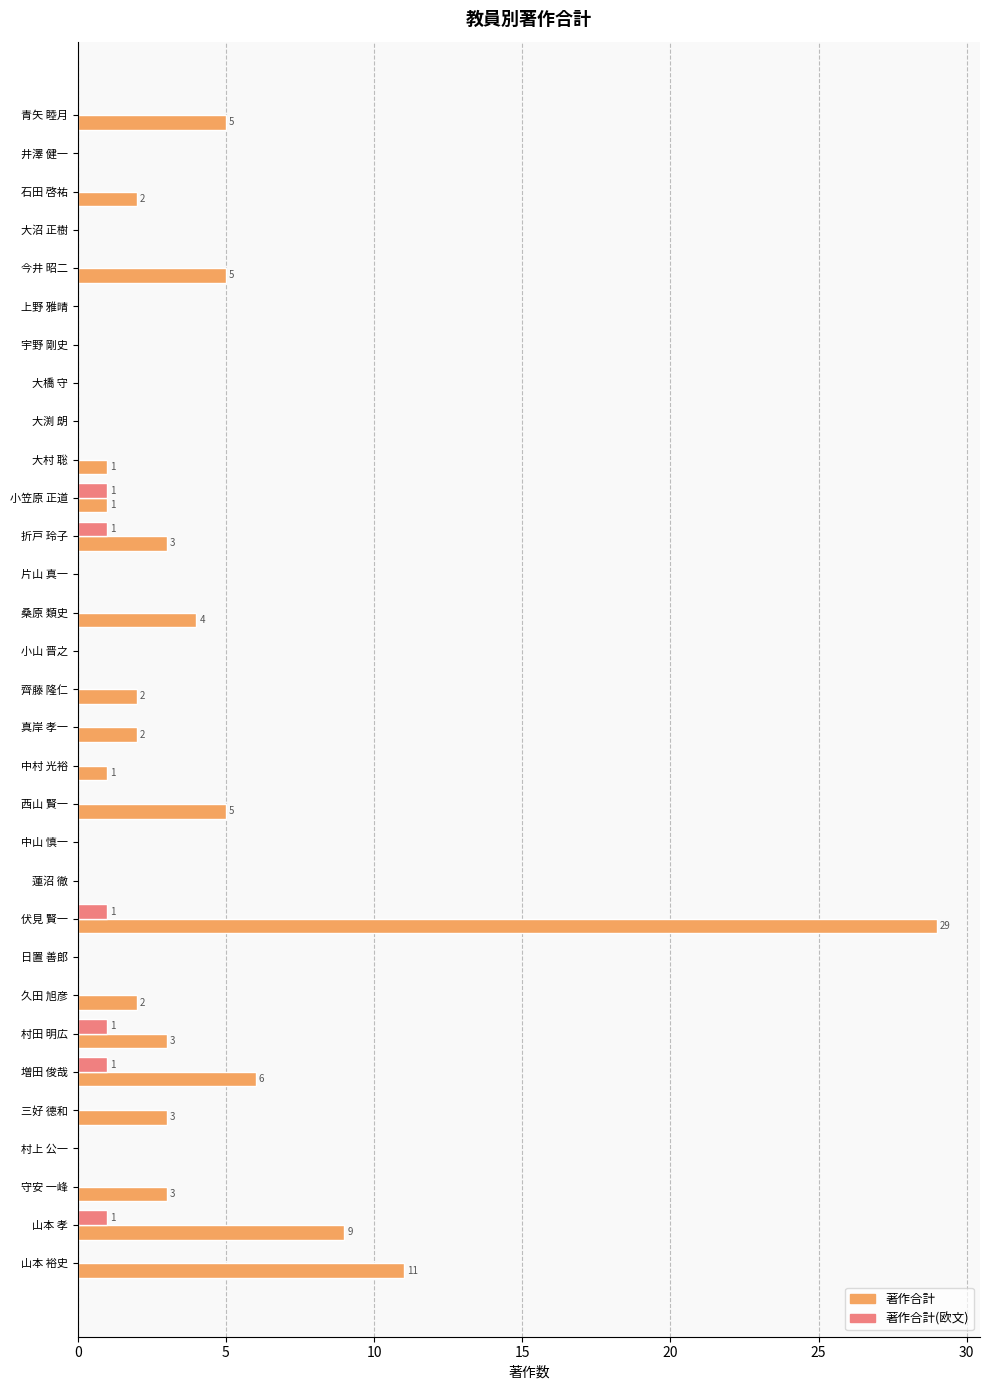

True or false: 著作合計 has a value of 1 at 中村 光裕.

True